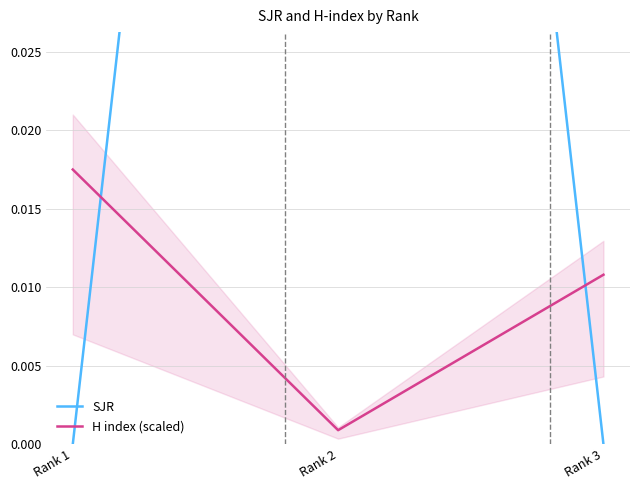

Reading left to right, transcribe all the data shown in this chart.

SJR: Rank 1=0.0	Rank 2=0.1	Rank 3=0.0
H index (scaled): Rank 1=0.0	Rank 2=0.0	Rank 3=0.0